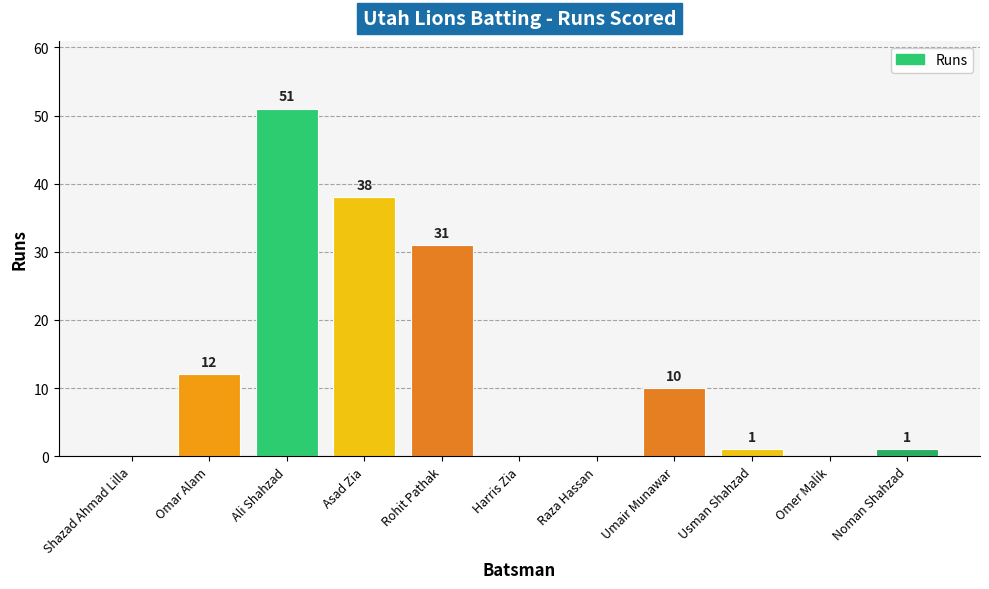

At which label is the value closest to 25?

Rohit Pathak